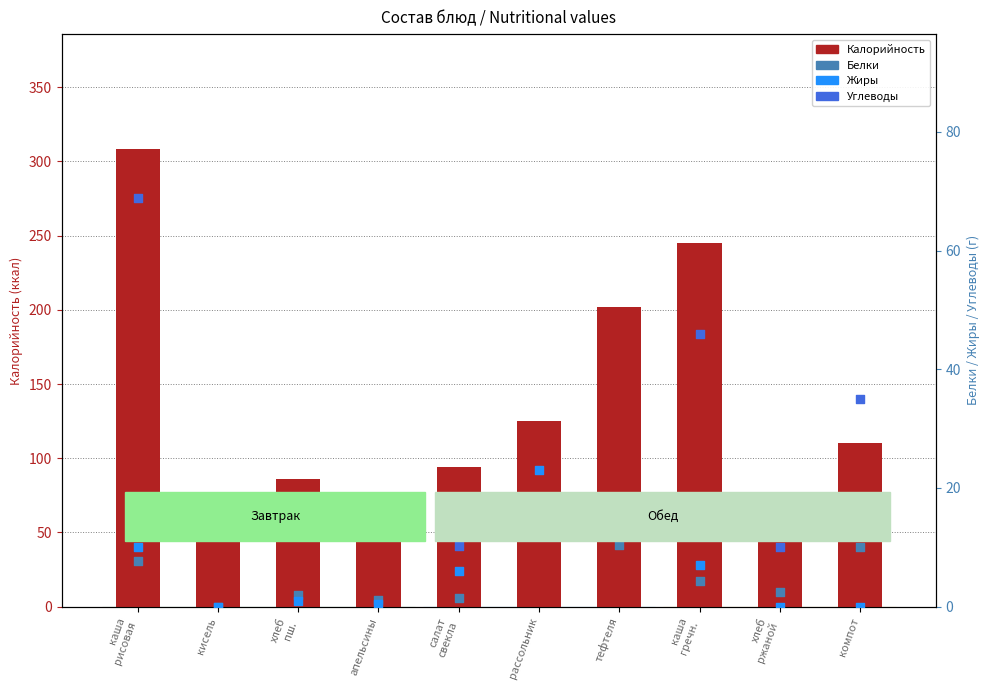

At which category is the sum across all series the highest?

каша
рисовая